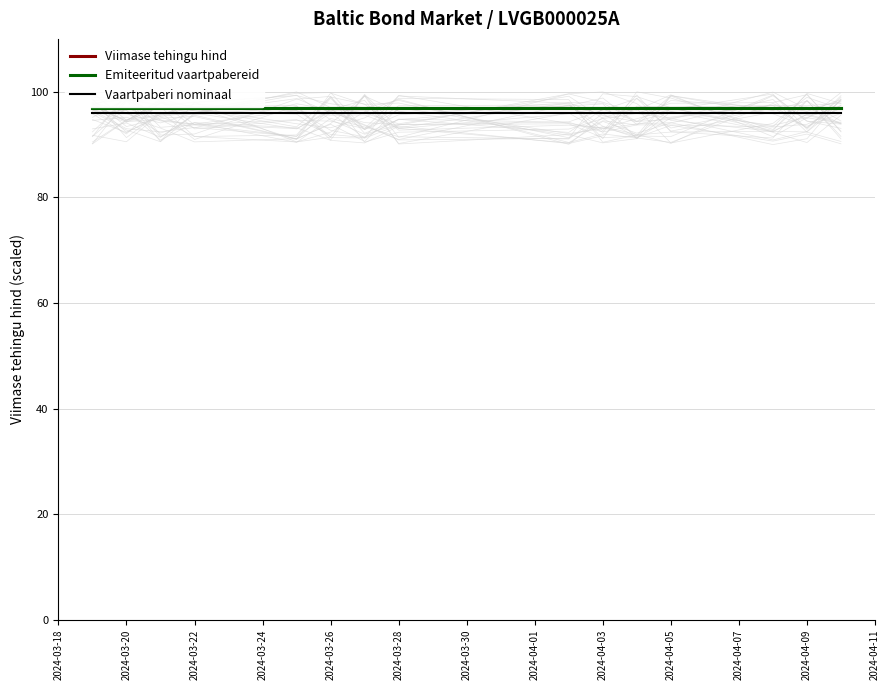

Reading left to right, transcribe all the data shown in this chart.

Viimase tehingu hind: 96.9	96.9	96.9	96.9	96.9	96.9	96.9	96.9	96.9	96.9	96.9	96.9	96.9	96.9	96.9
Emiteeritud vaartpabereid: 97.0	97.0	97.0	97.0	97.0	97.0	97.0	97.0	97.0	97.0	97.0	97.0	97.0	97.0	97.0
Vaartpaberi nominaal: 96.0	96.0	96.0	96.0	96.0	96.0	96.0	96.0	96.0	96.0	96.0	96.0	96.0	96.0	96.0